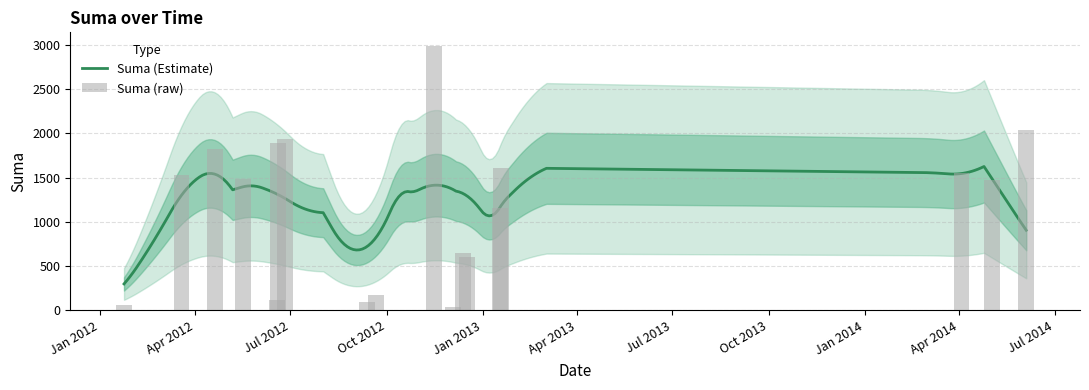

The chart shows a value of 60.0 at 2012-01-24. True or false?

True